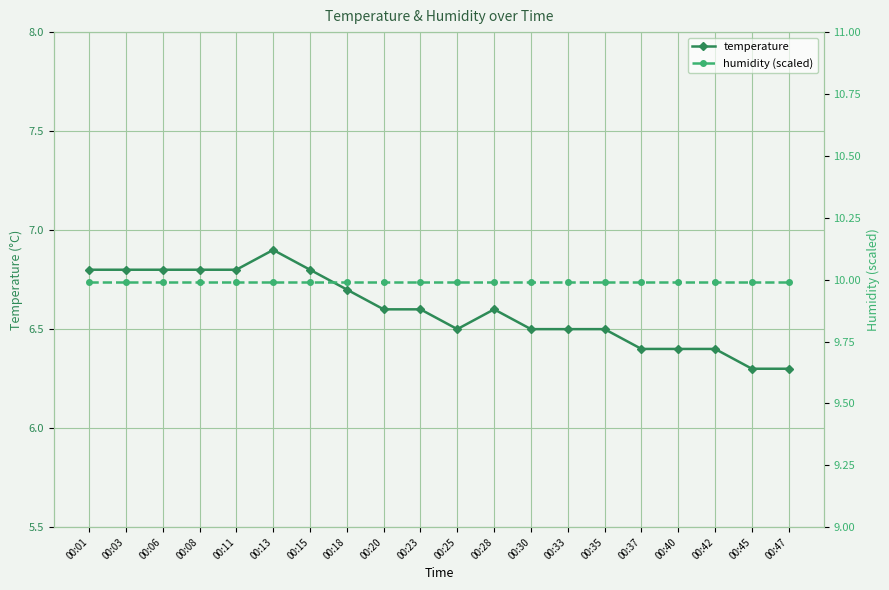

The value of temperature at 00:42 is 4.3. True or false?

False